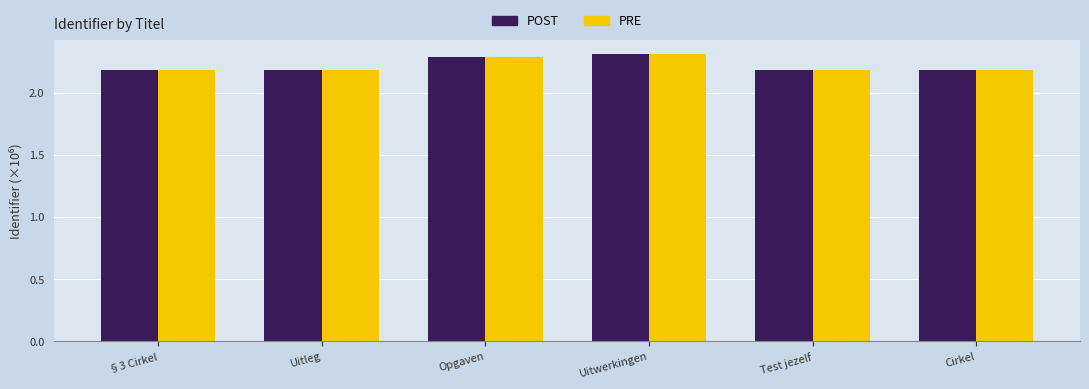

What is the approximate value of POST at Uitleg?

2.2